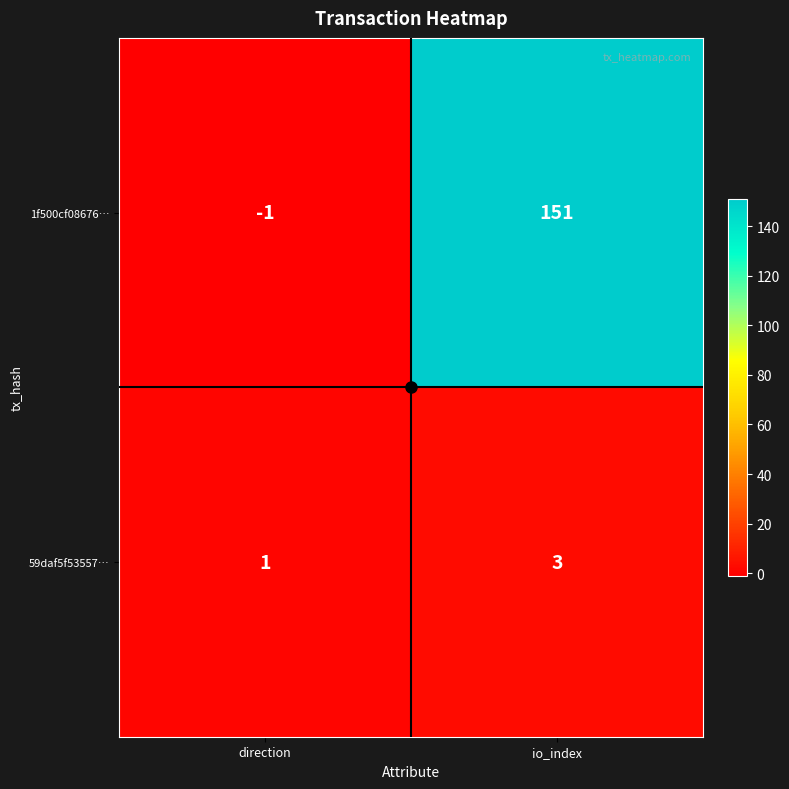

What is the sum of the 59daf5f53557… values at io_index and direction?

4